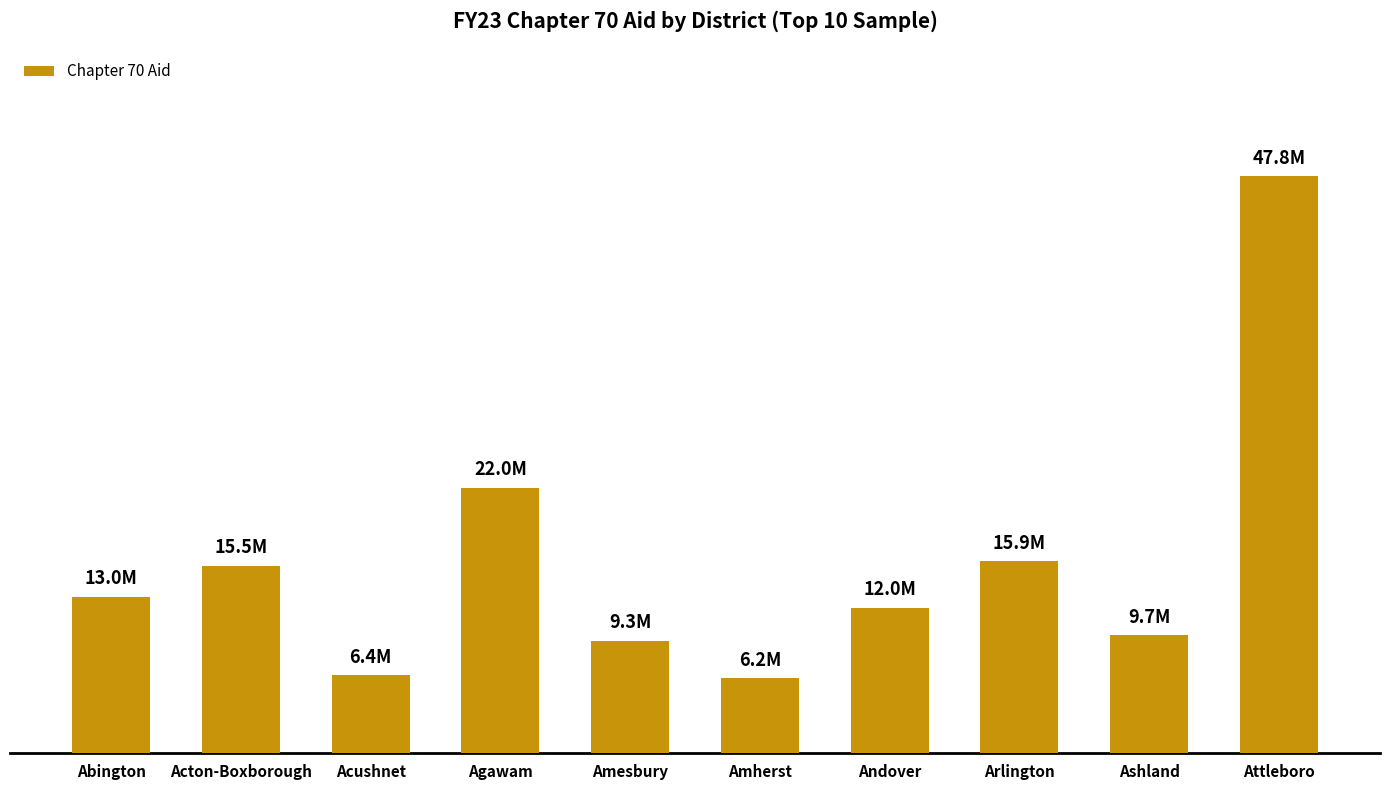

Is it true that the value at Acushnet is 6433462?

True